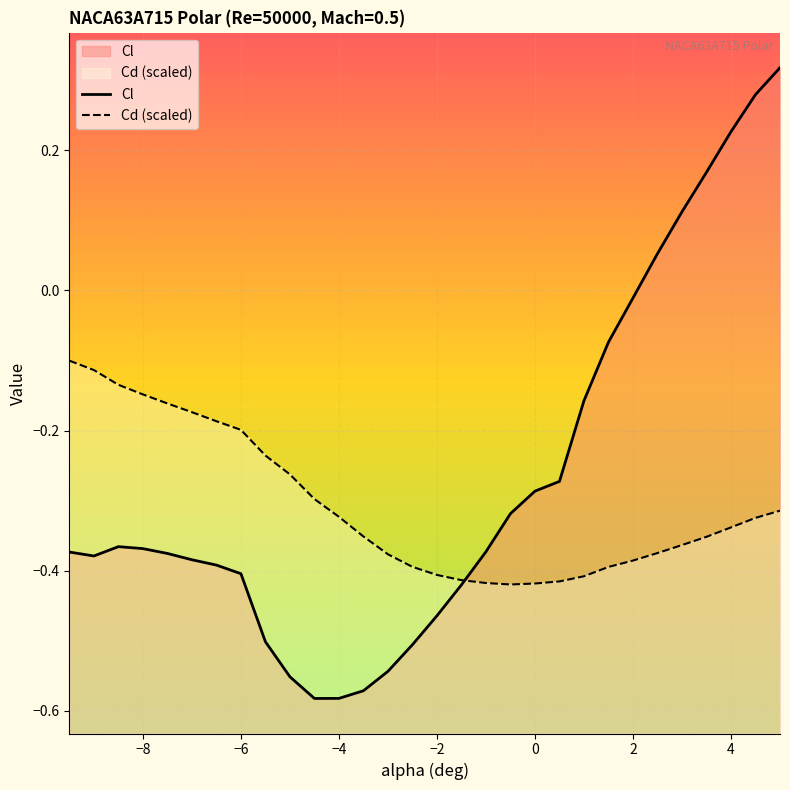

Which series has the largest range (max minus min)?

Cl